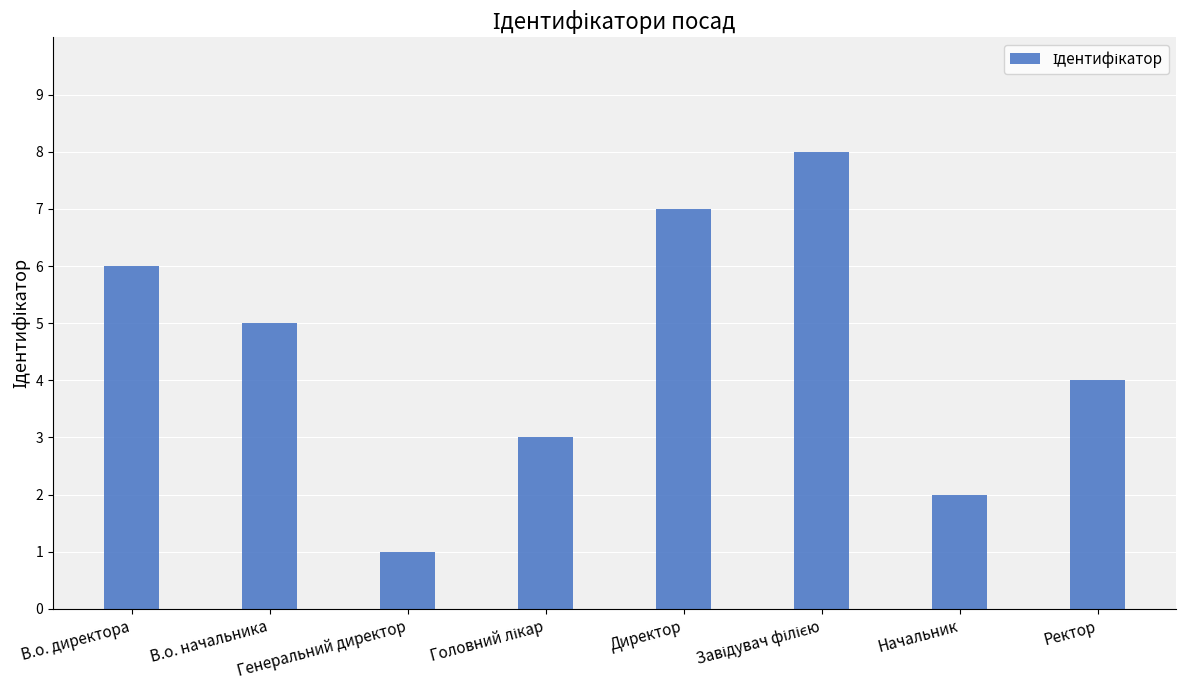

At which category does the chart reach its minimum across all series?

Генеральний директор